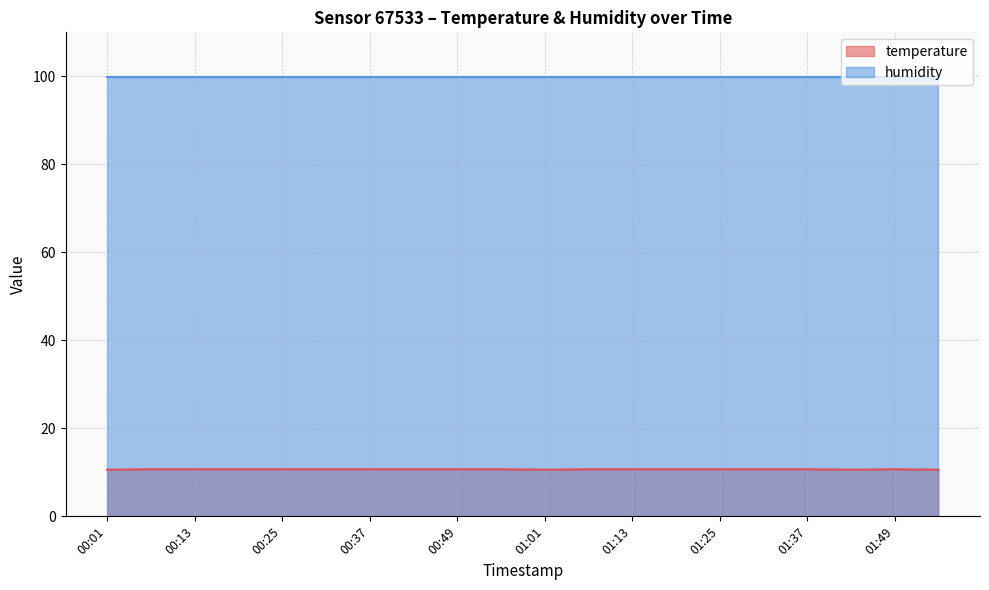

How many categories are shown in the chart?

20